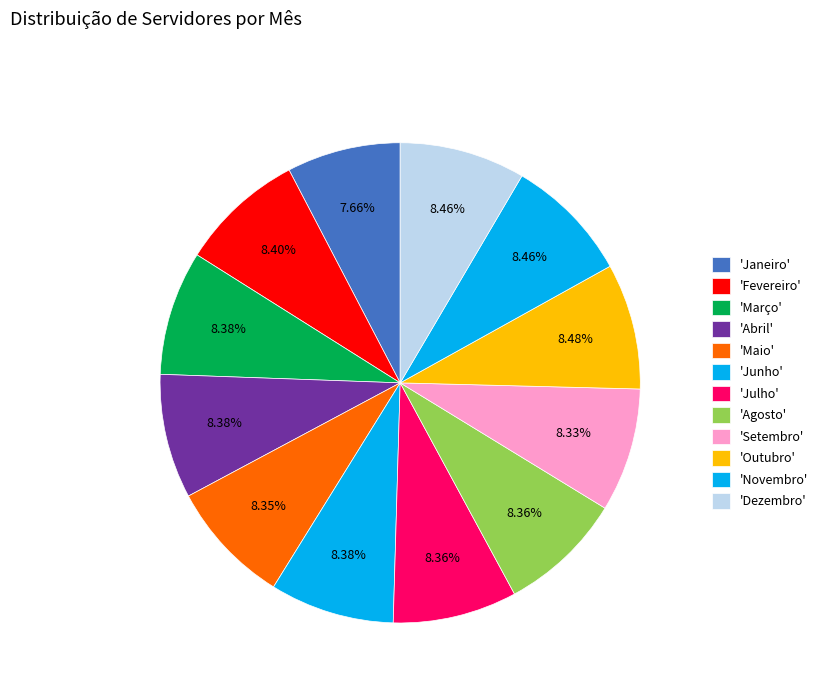

Rank the categories by value from lowest to highest.

Janeiro, Setembro, Maio, Julho, Agosto, Março, Abril, Junho, Fevereiro, Novembro, Dezembro, Outubro